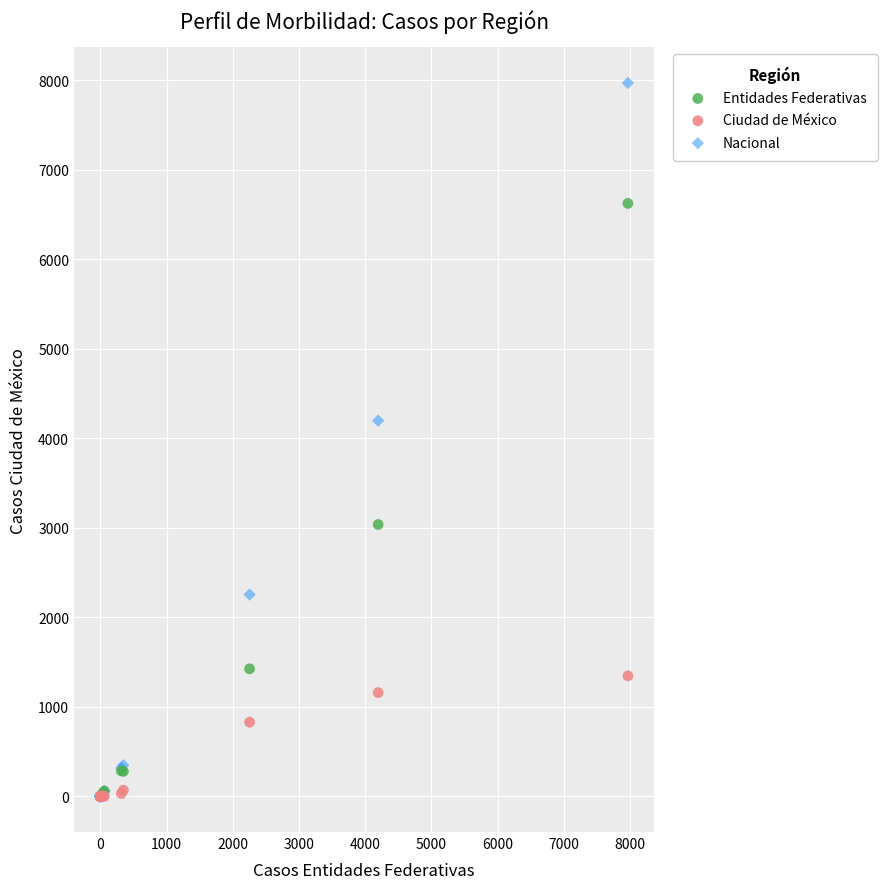

What are all the series names shown in the legend?

Entidades Federativas, Ciudad de México, Nacional